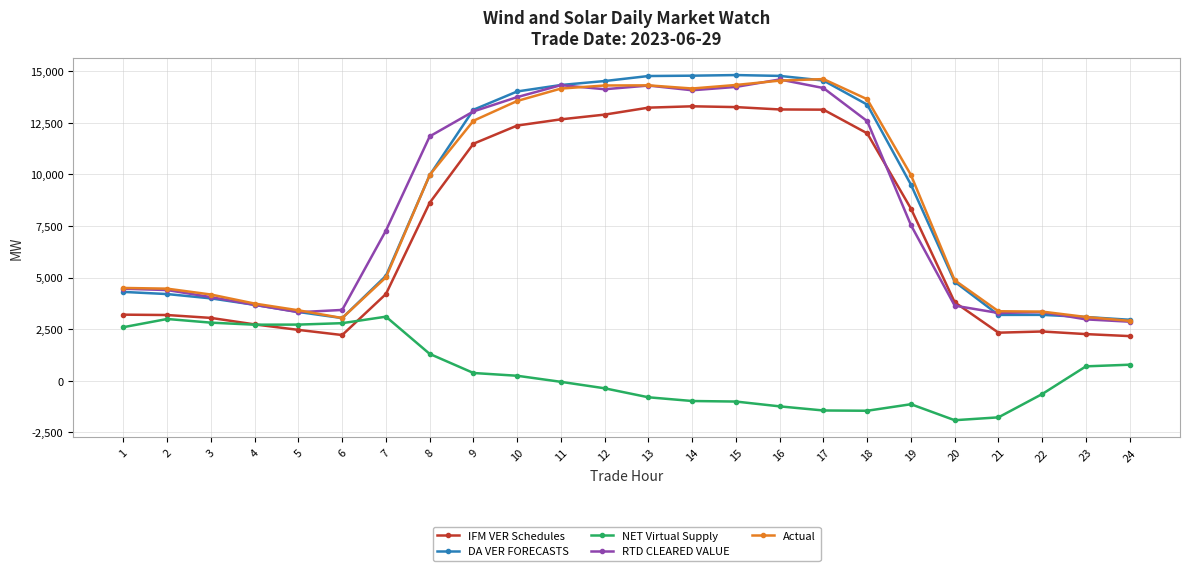

What is the sum of the DA VER FORECASTS values at 5 and 1?

7631.5